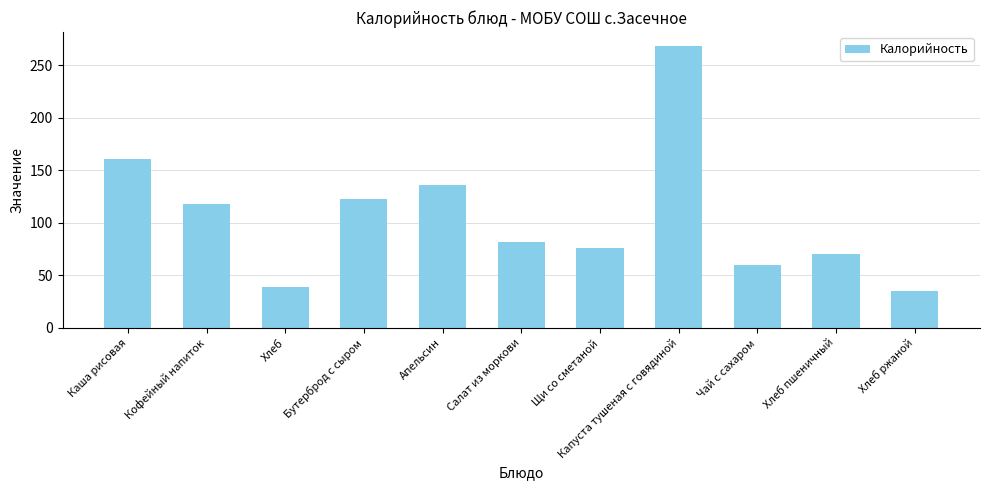

How many bars are there in total?

11